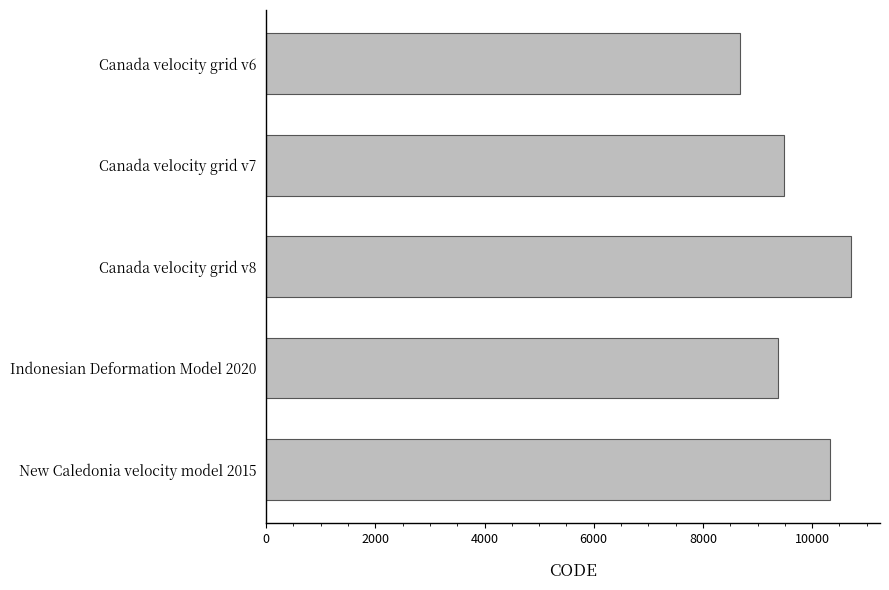

What is the approximate value at Canada velocity grid v6, to the nearest 50?

8700